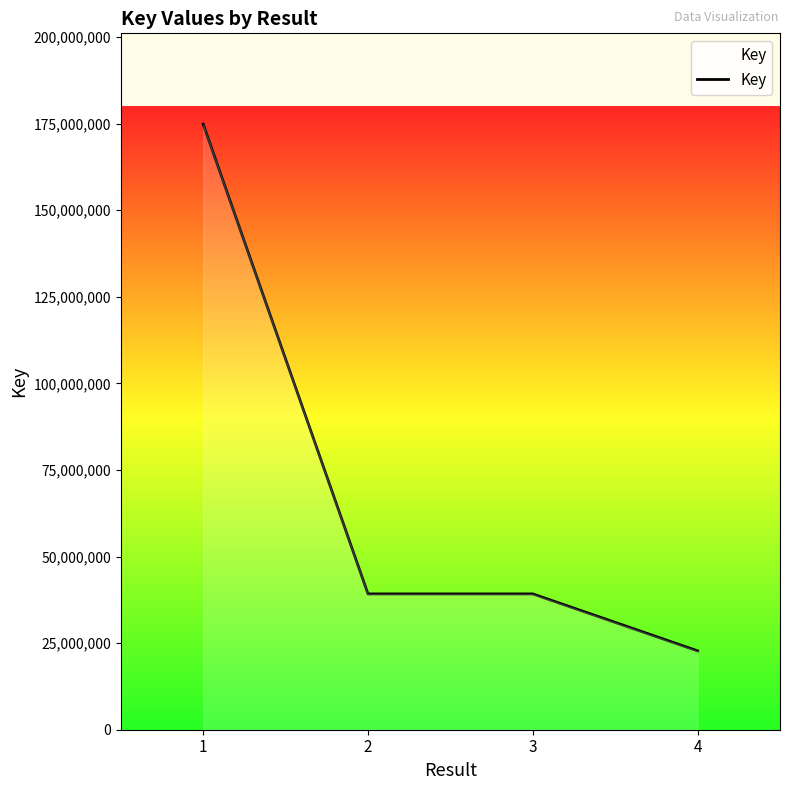

What is the greatest value displayed?

174869023